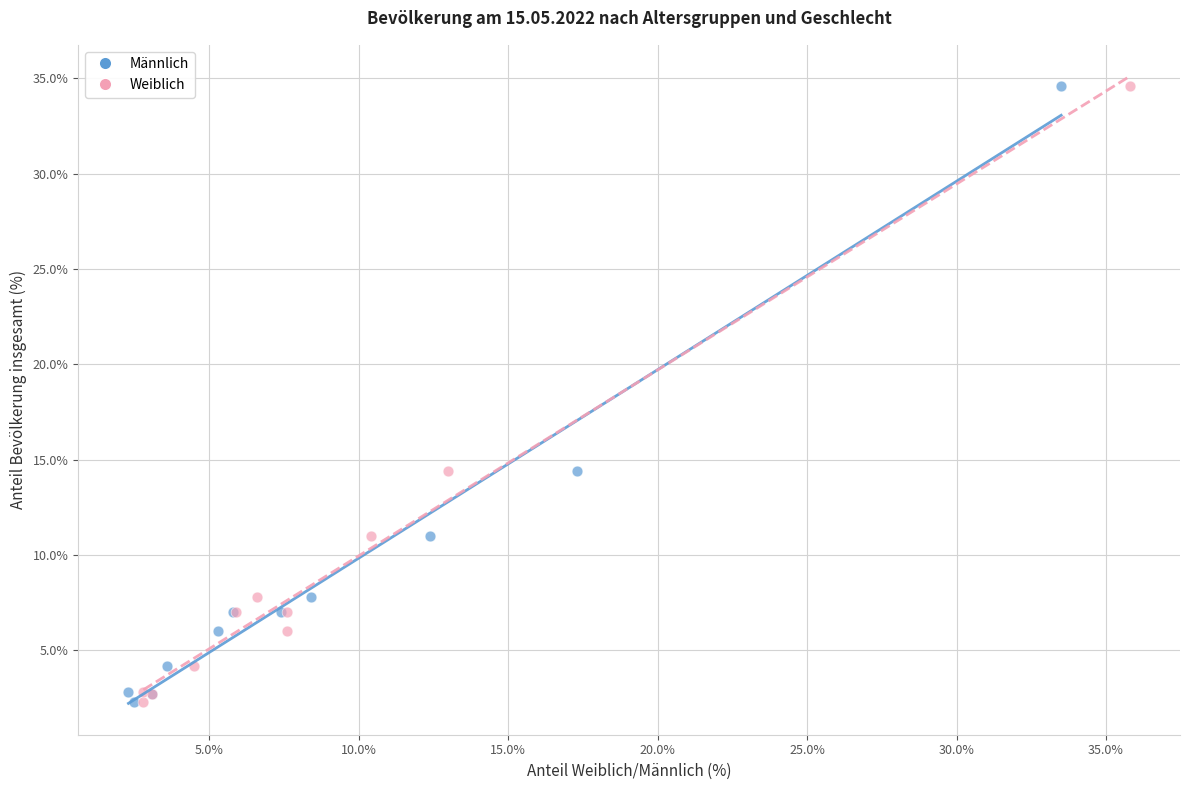

What are all the series names shown in the legend?

Männlich, Weiblich